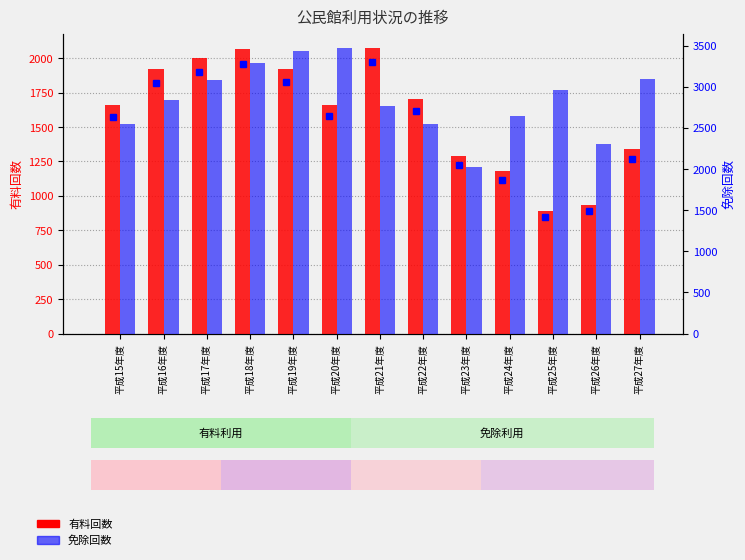

What is the difference between the second highest and second lowest values in the 免除回数 series?

1129